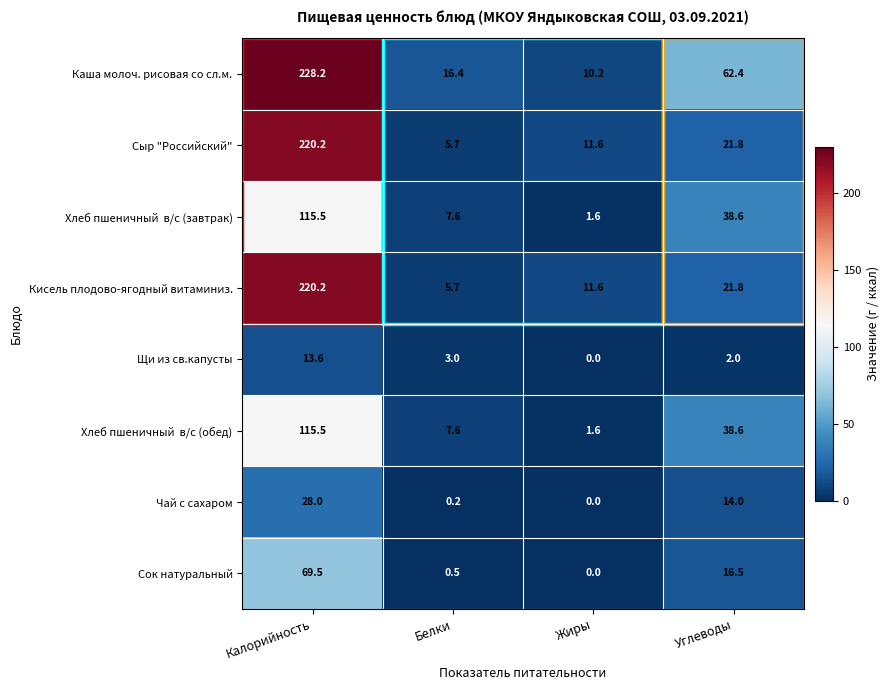

Count the number of data series in this chart.

8